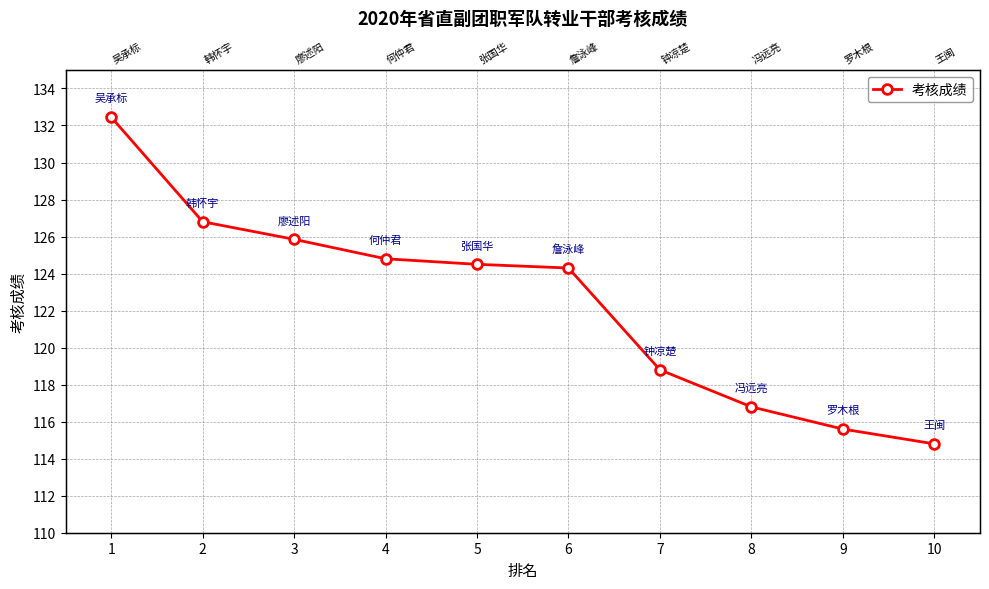

What is the value of the 10th point from the left?

114.8